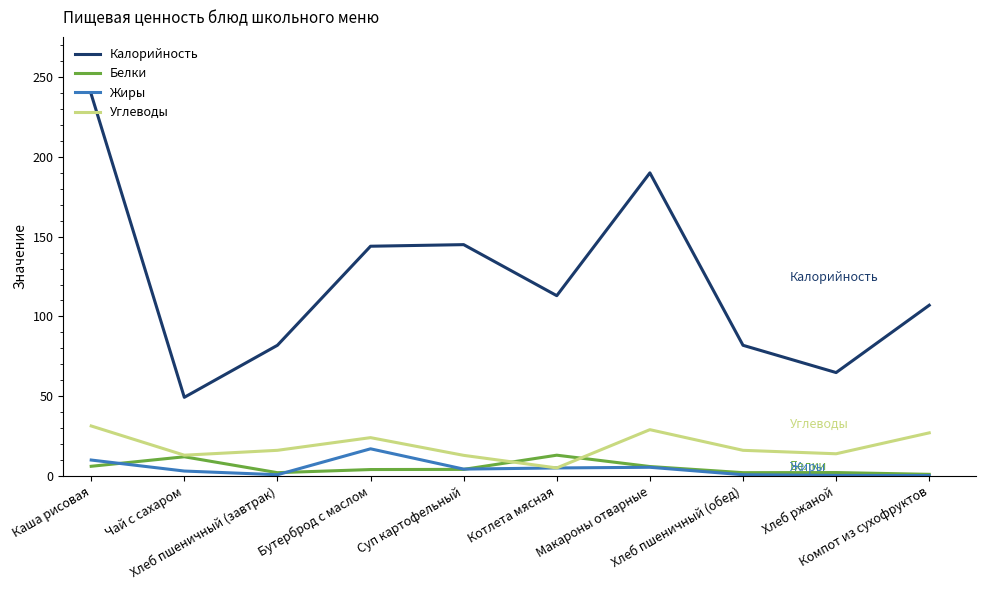

Is the value of Калорийность at Каша рисовая greater than the value of Жиры at Каша рисовая?

Yes